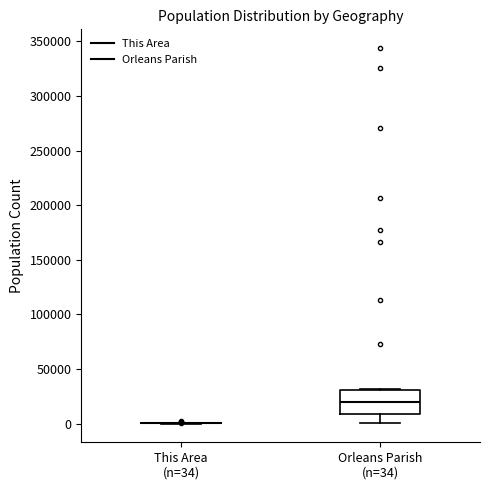

Reading left to right, transcribe this box plot: for each box, give where its median line is, the range the box spans, and where its two whiskers end, as read against the y-axis. The values are not printed on the chart, so give them approximately, as read against the axis.

This Area (n=34): box collapsed to a line at 0, whiskers 0 to 0
Orleans Parish (n=34): median 20000, box 10000 to 30000, whiskers 0 to 30000 (just above the box's upper edge)